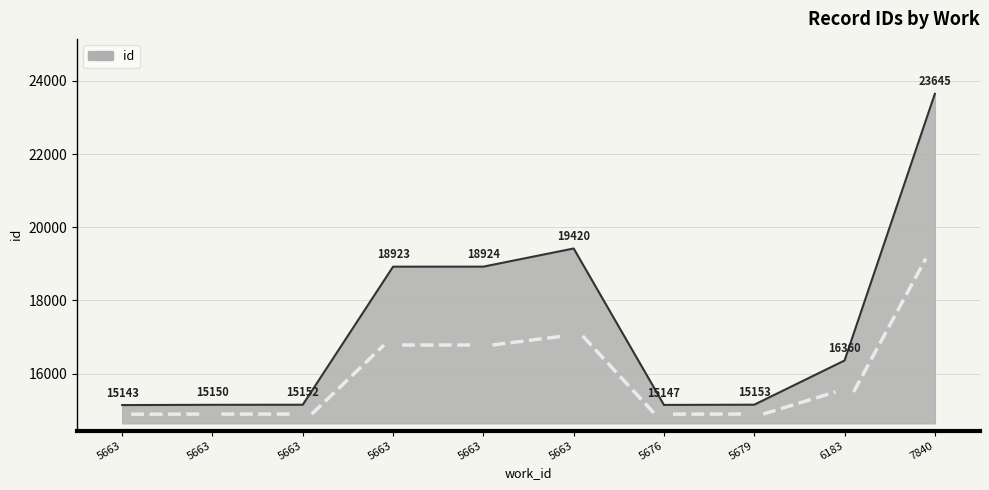

What is the sum of all values?

173017